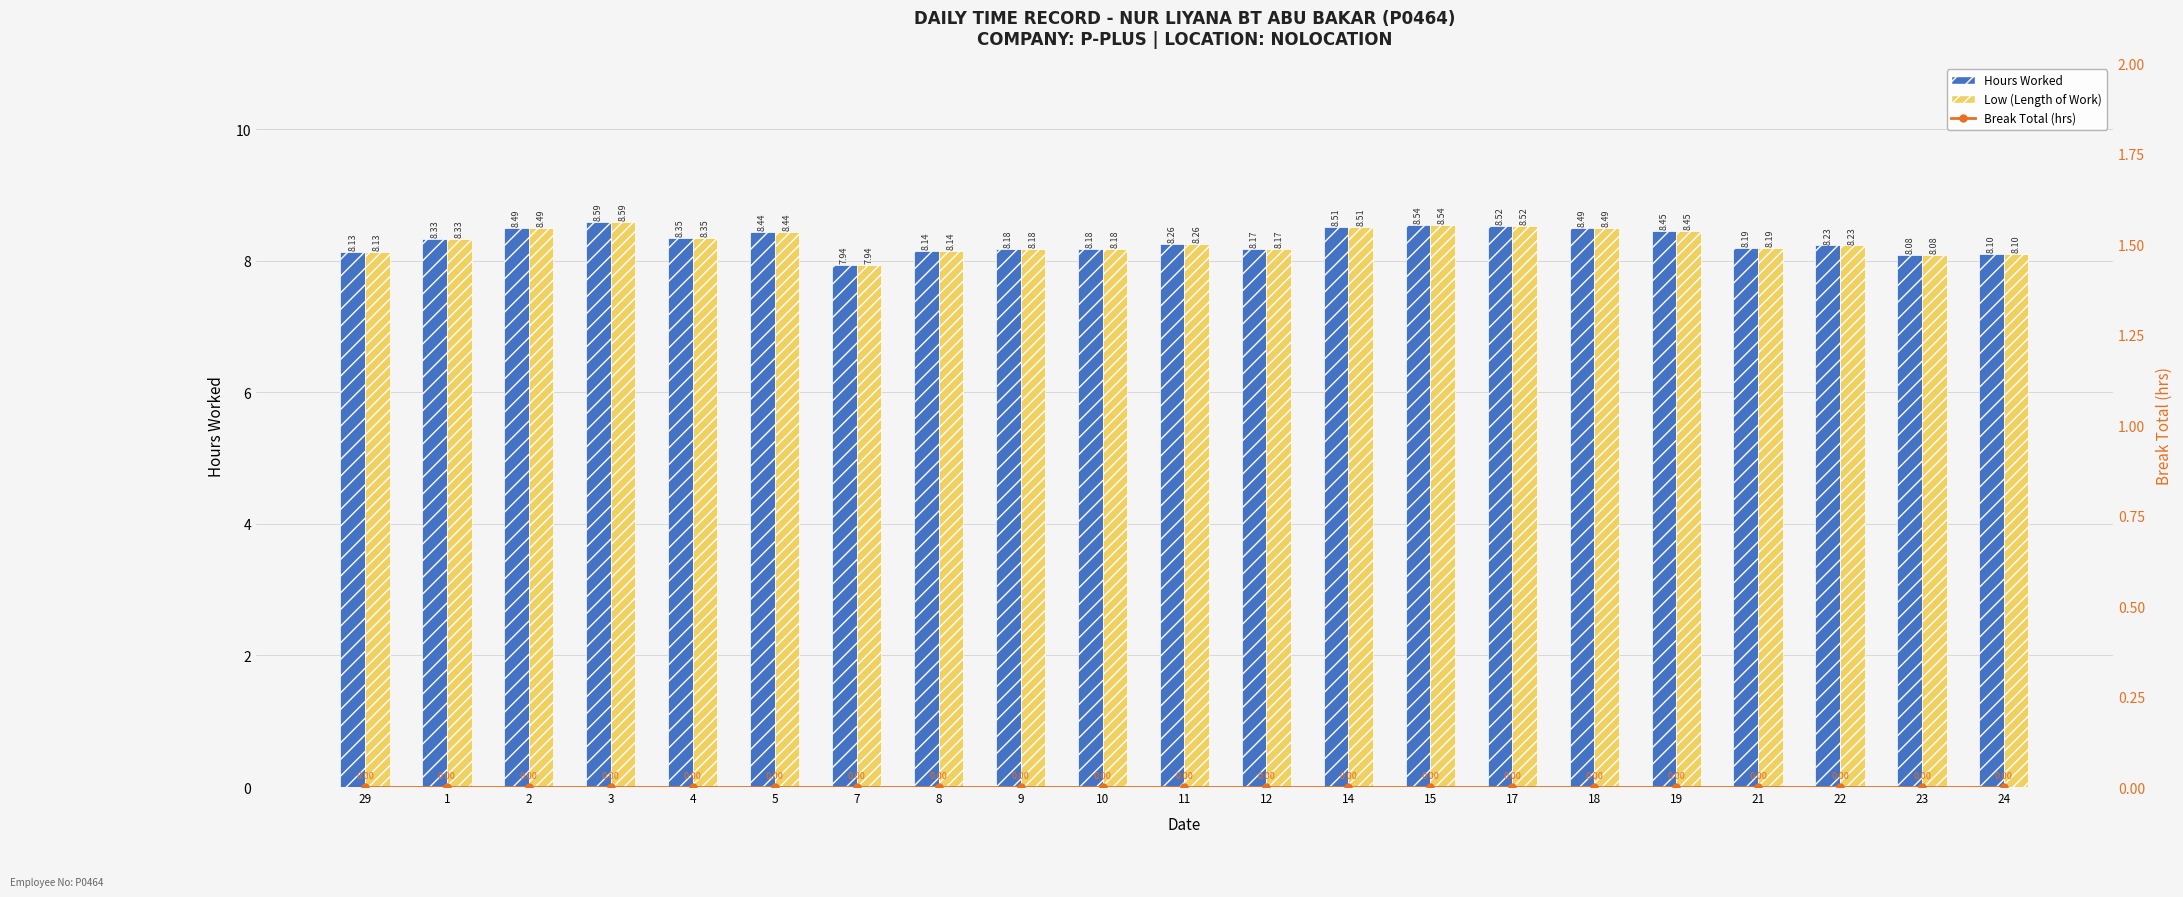

List the series in order of their peak value, lowest first.

Break Total (hrs), Hours Worked, Low (Length of Work)